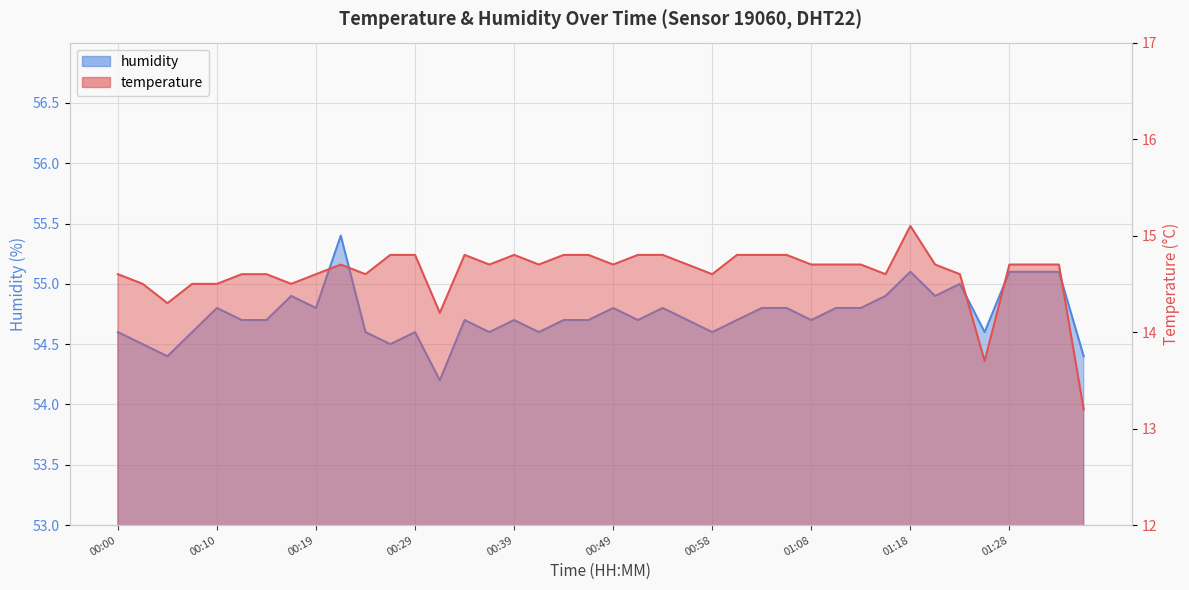

What is the difference between the maximum and minimum values in the temperature series?

1.9